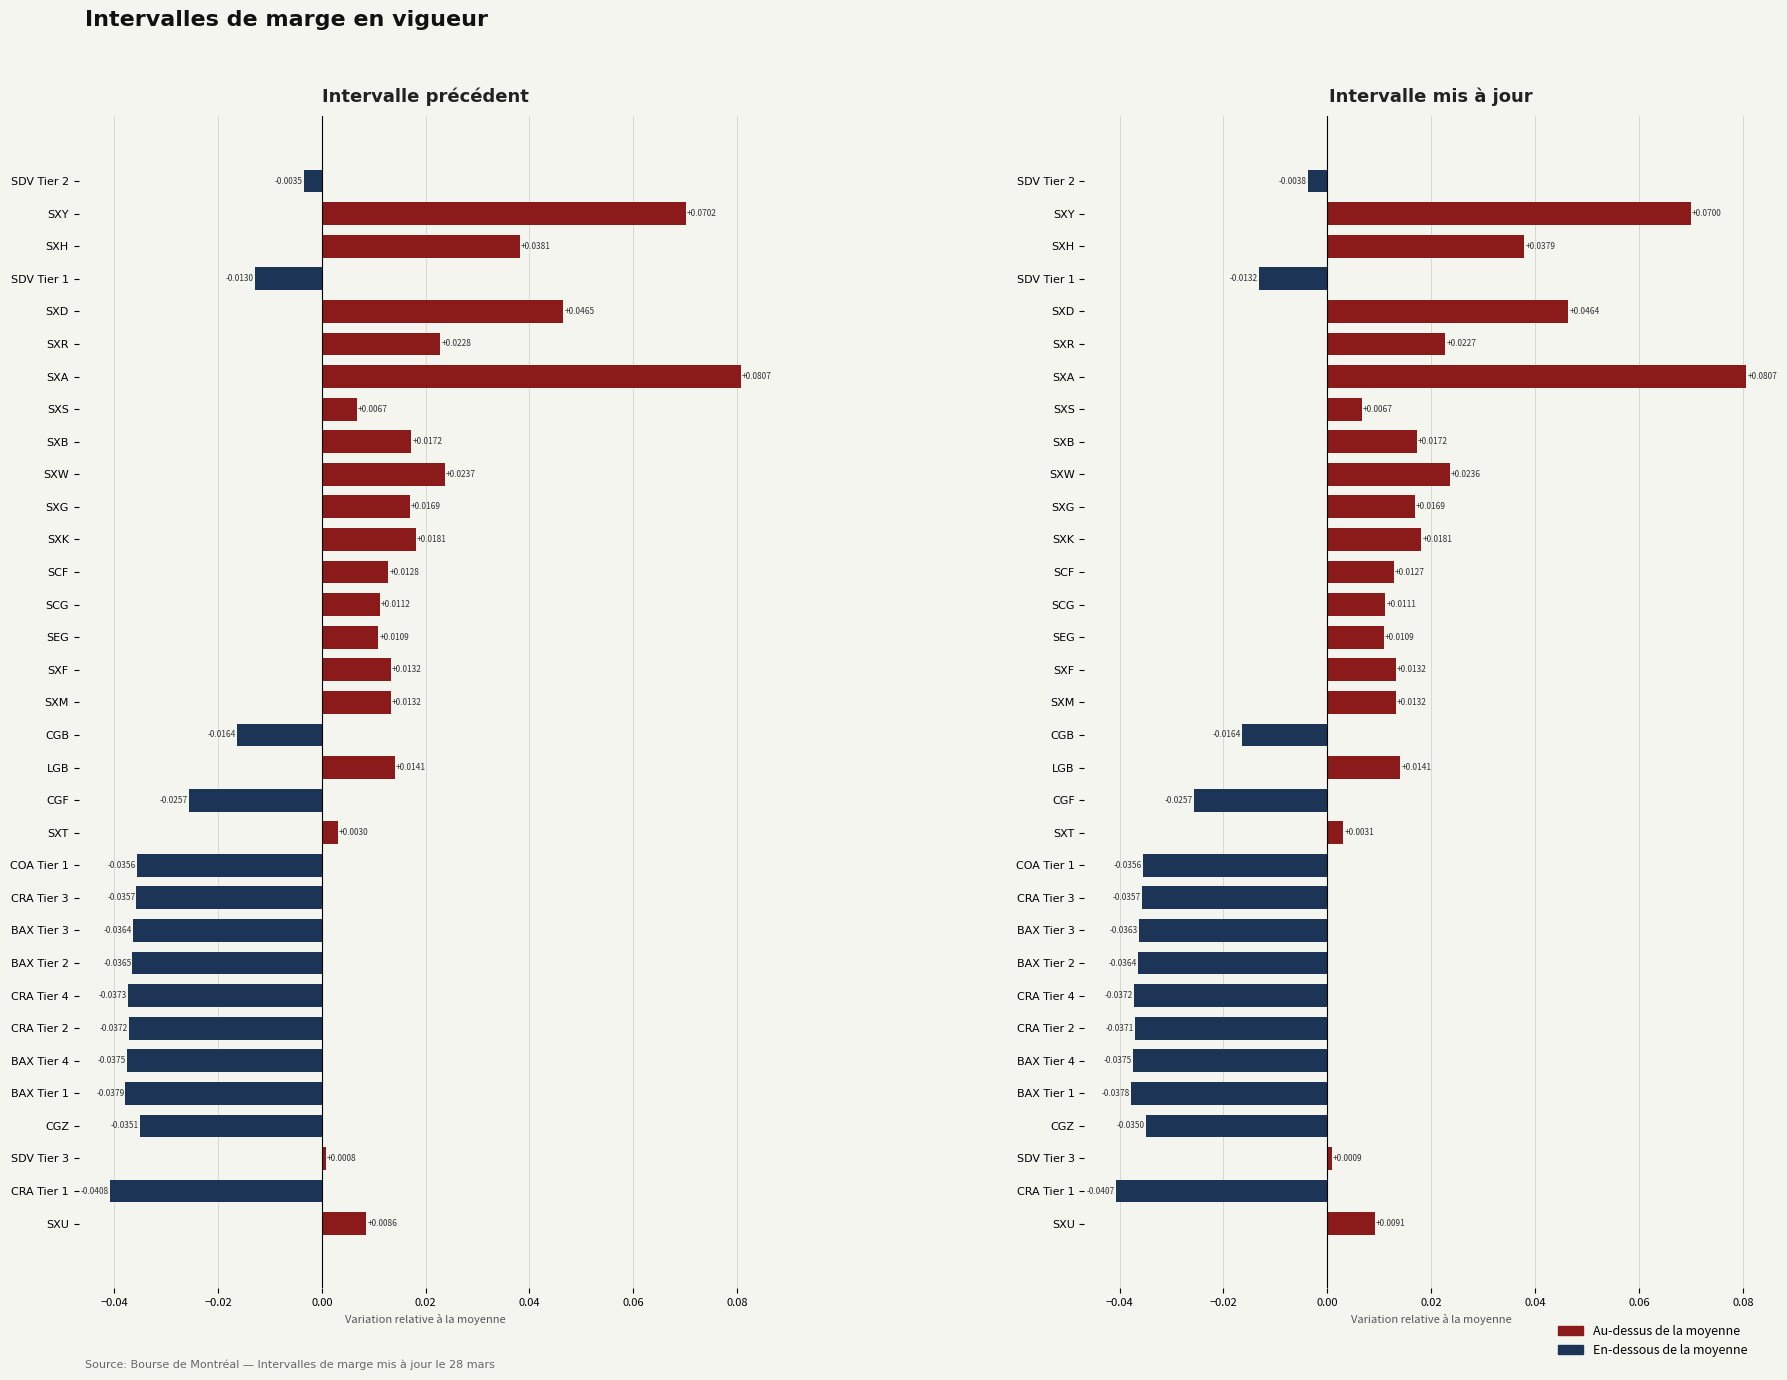

Rank the series by their average value, from lowest to highest.

Intervalle précédent, Intervalle mis à jour